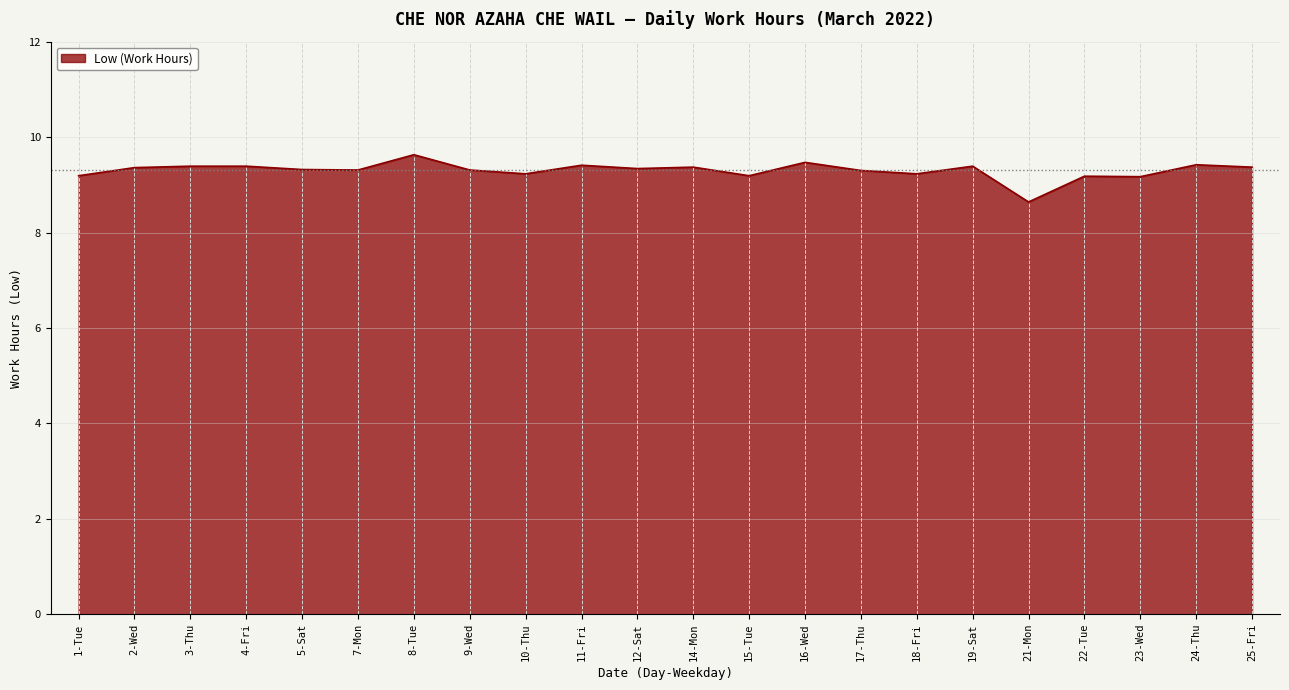

Which label corresponds to the smallest value in the chart?

21-Mon